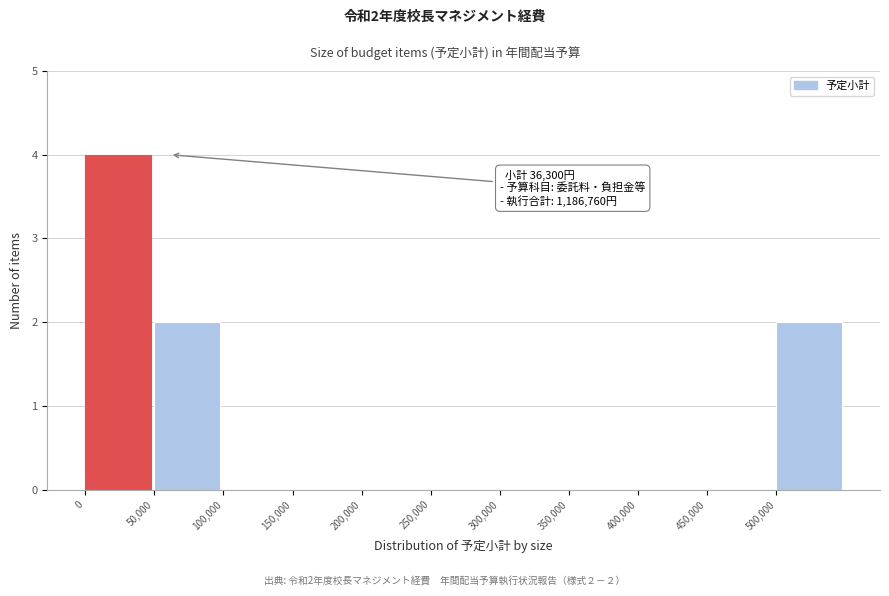

Which range on the x-axis has the tallest bar?

0 to 50000